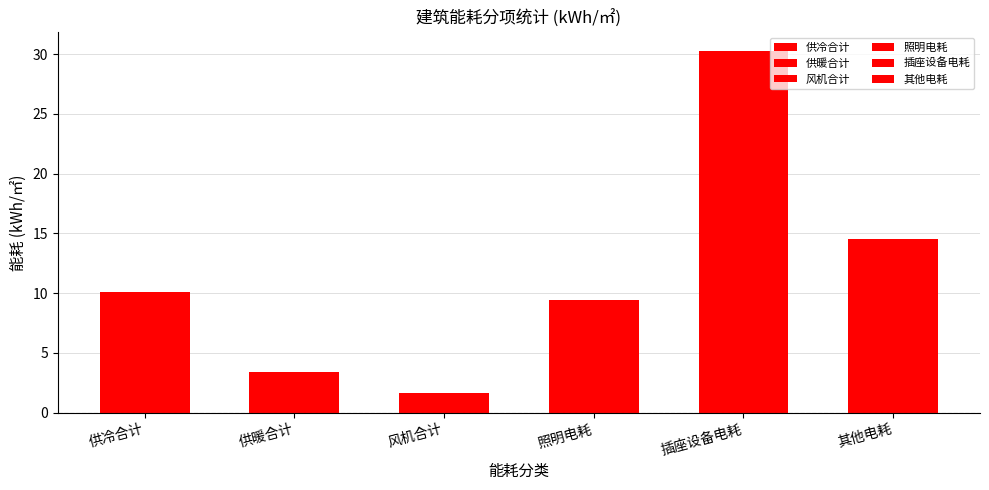

What is the approximate value at 供冷合计?

10.1